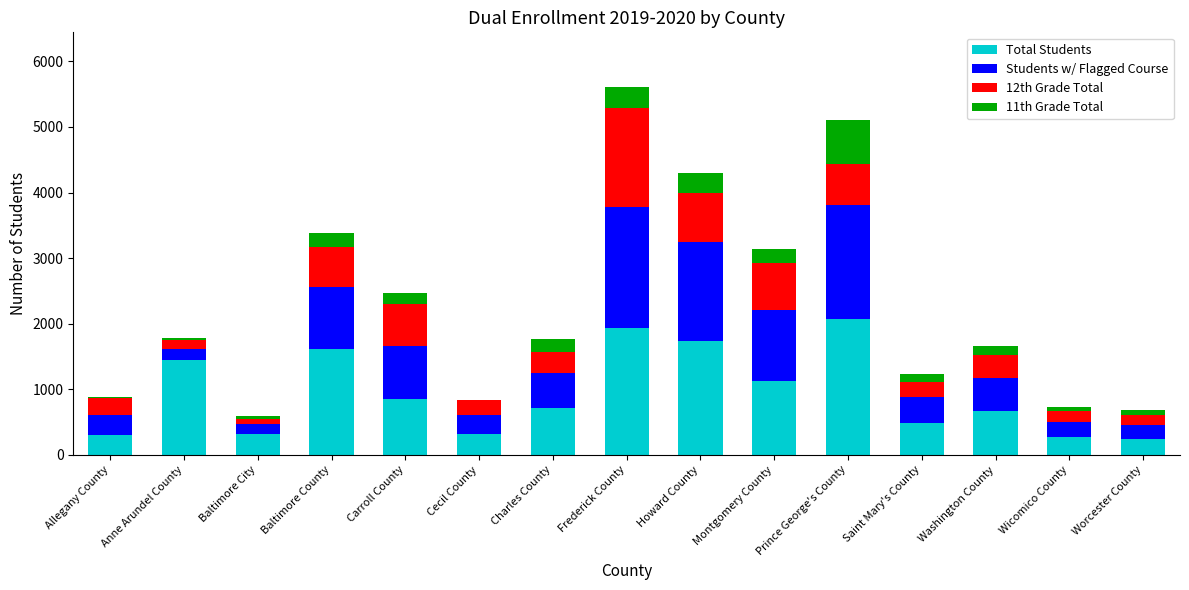

What is the sum of the Total Students values at Charles County and Howard County?

2451